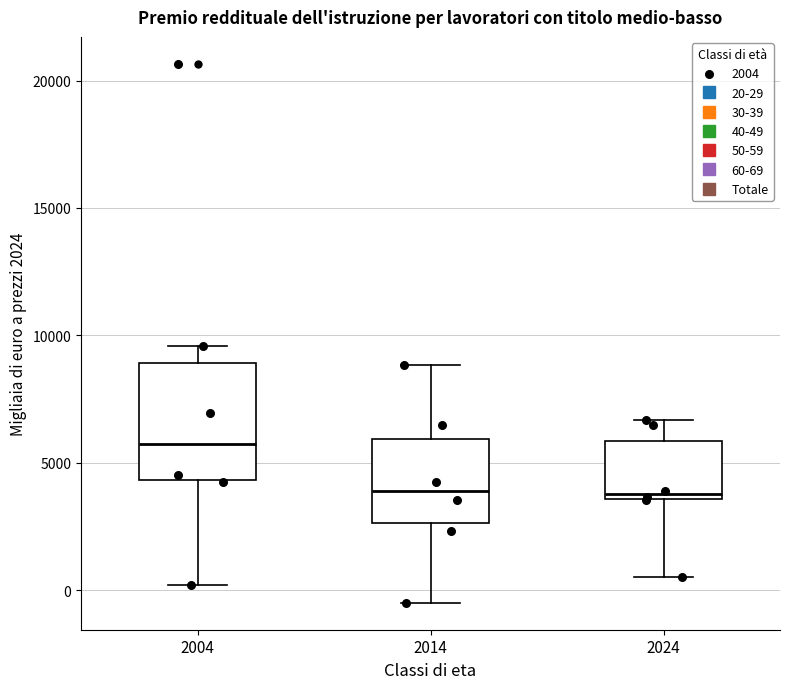

Reading left to right, read every box against the y-axis: the position of its median line, the range the box covers, and the ends of its whiskers. The values are not printed on the chart, so give them approximately, as read against the axis.

2004: median 5500, box 4500 to 9000, whiskers 0 to 9500
2014: median 4000, box 2500 to 6000, whiskers -500 to 9000
2024: median 4000, box 3500 to 6000, whiskers 500 to 6500